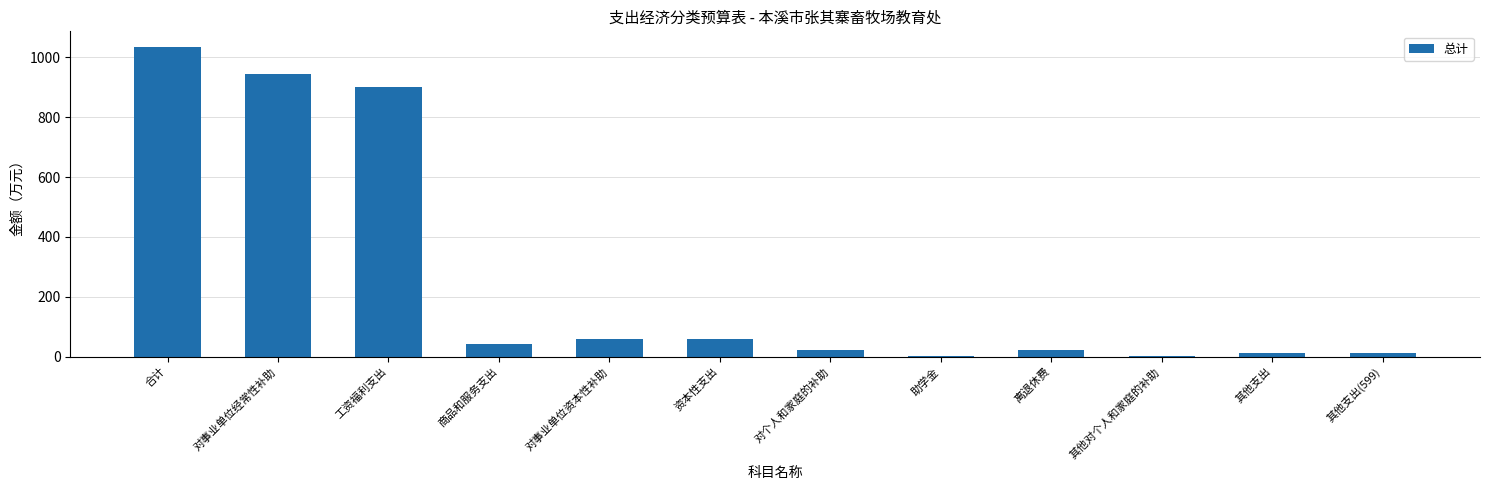

What is the approximate value at 对事业单位经常性补助?

944.1